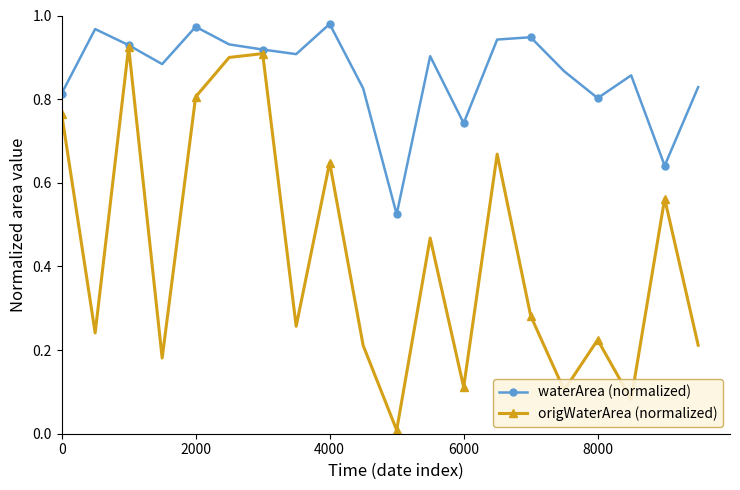

Which series has the largest range (max minus min)?

origWaterArea (normalized)